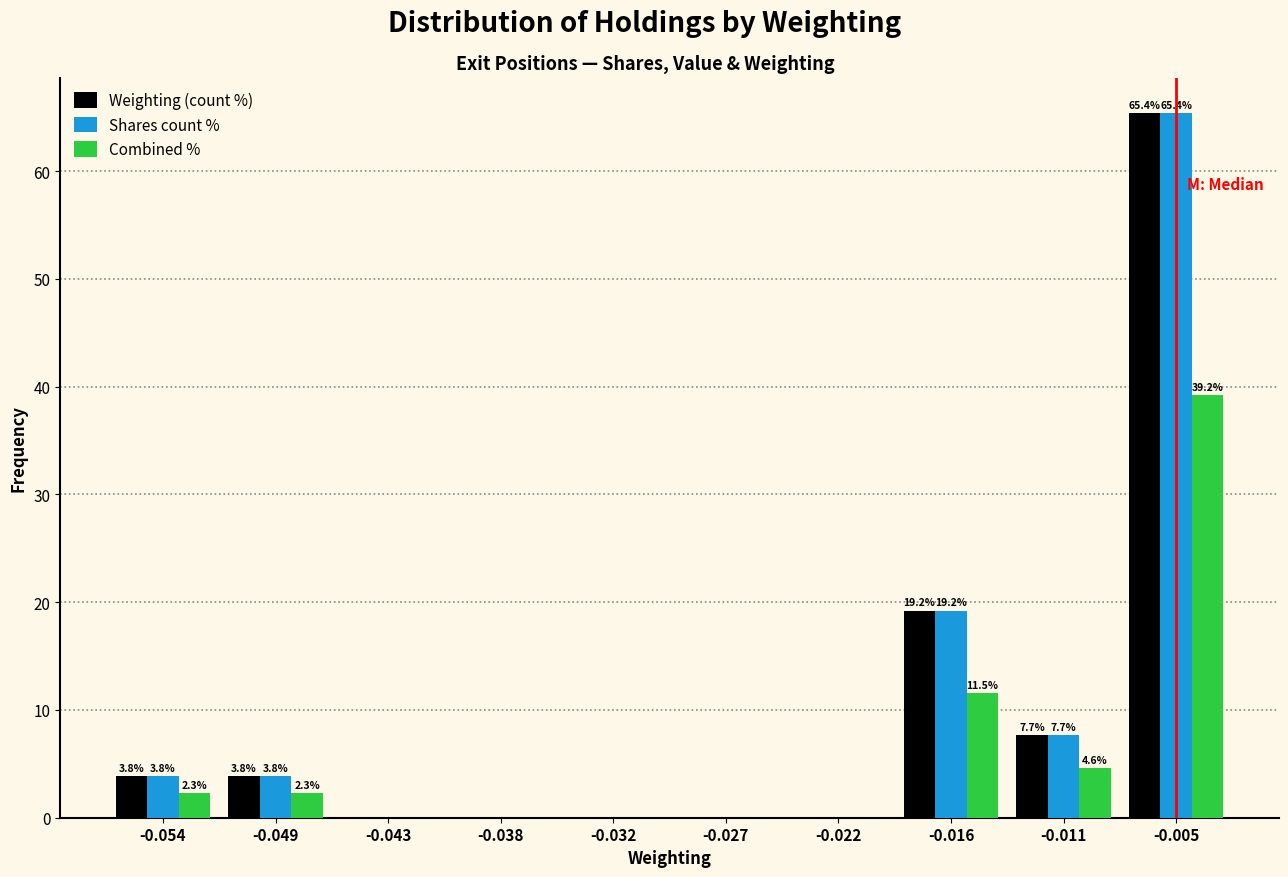

Reading left to right, list all the values displayed in this chart.

Weighting (count %): -0.054=3.8	-0.049=3.8	-0.043=0.0	-0.038=0.0	-0.032=0.0	-0.027=0.0	-0.022=0.0	-0.016=19.2	-0.011=7.7	-0.005=65.4
Shares count %: -0.054=3.8	-0.049=3.8	-0.043=0.0	-0.038=0.0	-0.032=0.0	-0.027=0.0	-0.022=0.0	-0.016=19.2	-0.011=7.7	-0.005=65.4
Combined %: -0.054=2.3	-0.049=2.3	-0.043=0.0	-0.038=0.0	-0.032=0.0	-0.027=0.0	-0.022=0.0	-0.016=11.5	-0.011=4.6	-0.005=39.2